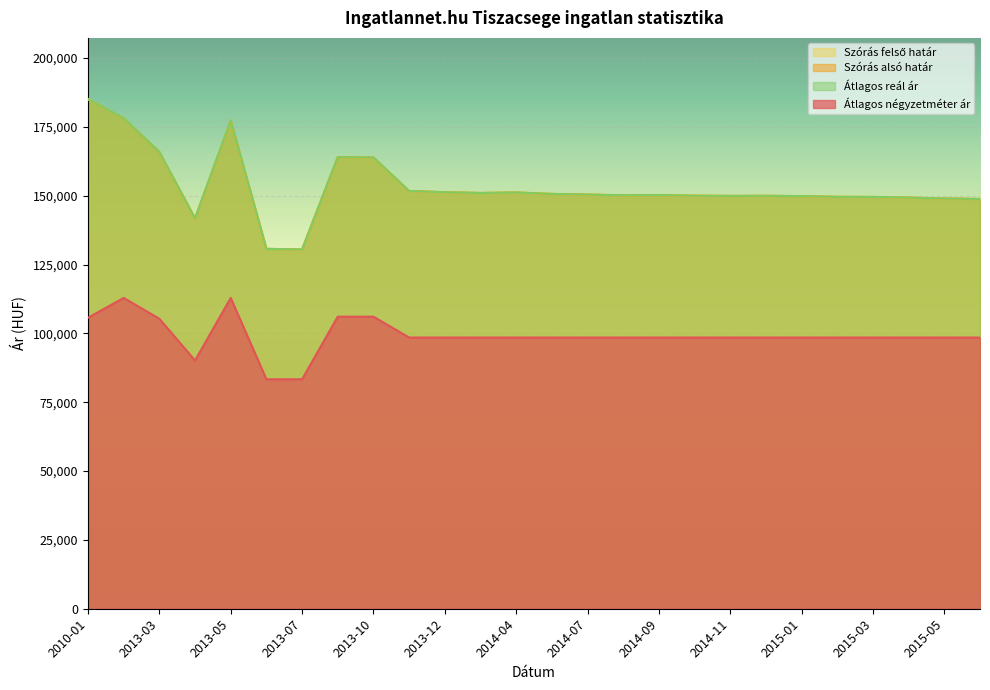

Which series changed the most between 2014-08 and 2015-03?

Szórás alsó határ